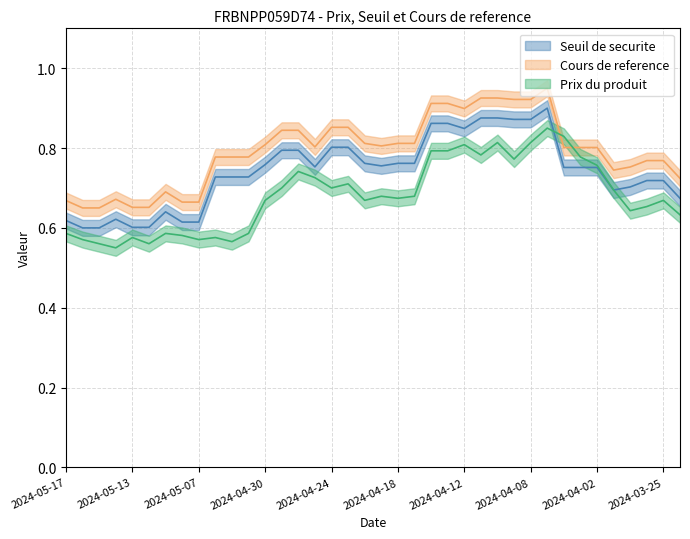

At 2024-04-02, list the series in order from smallest to largest.

Seuil de securite, Prix du produit, Cours de reference